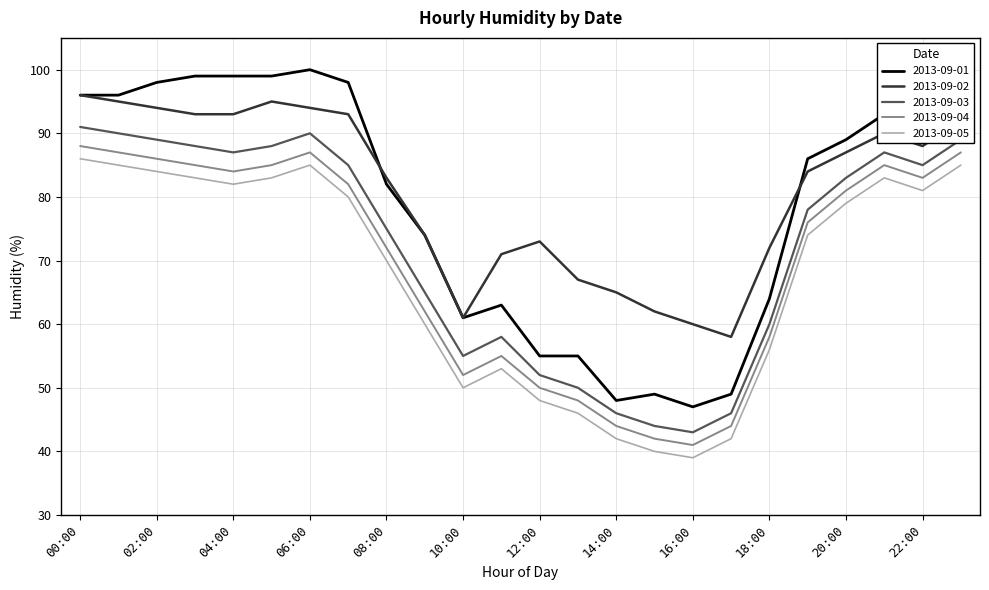

What is the greatest value displayed?

100